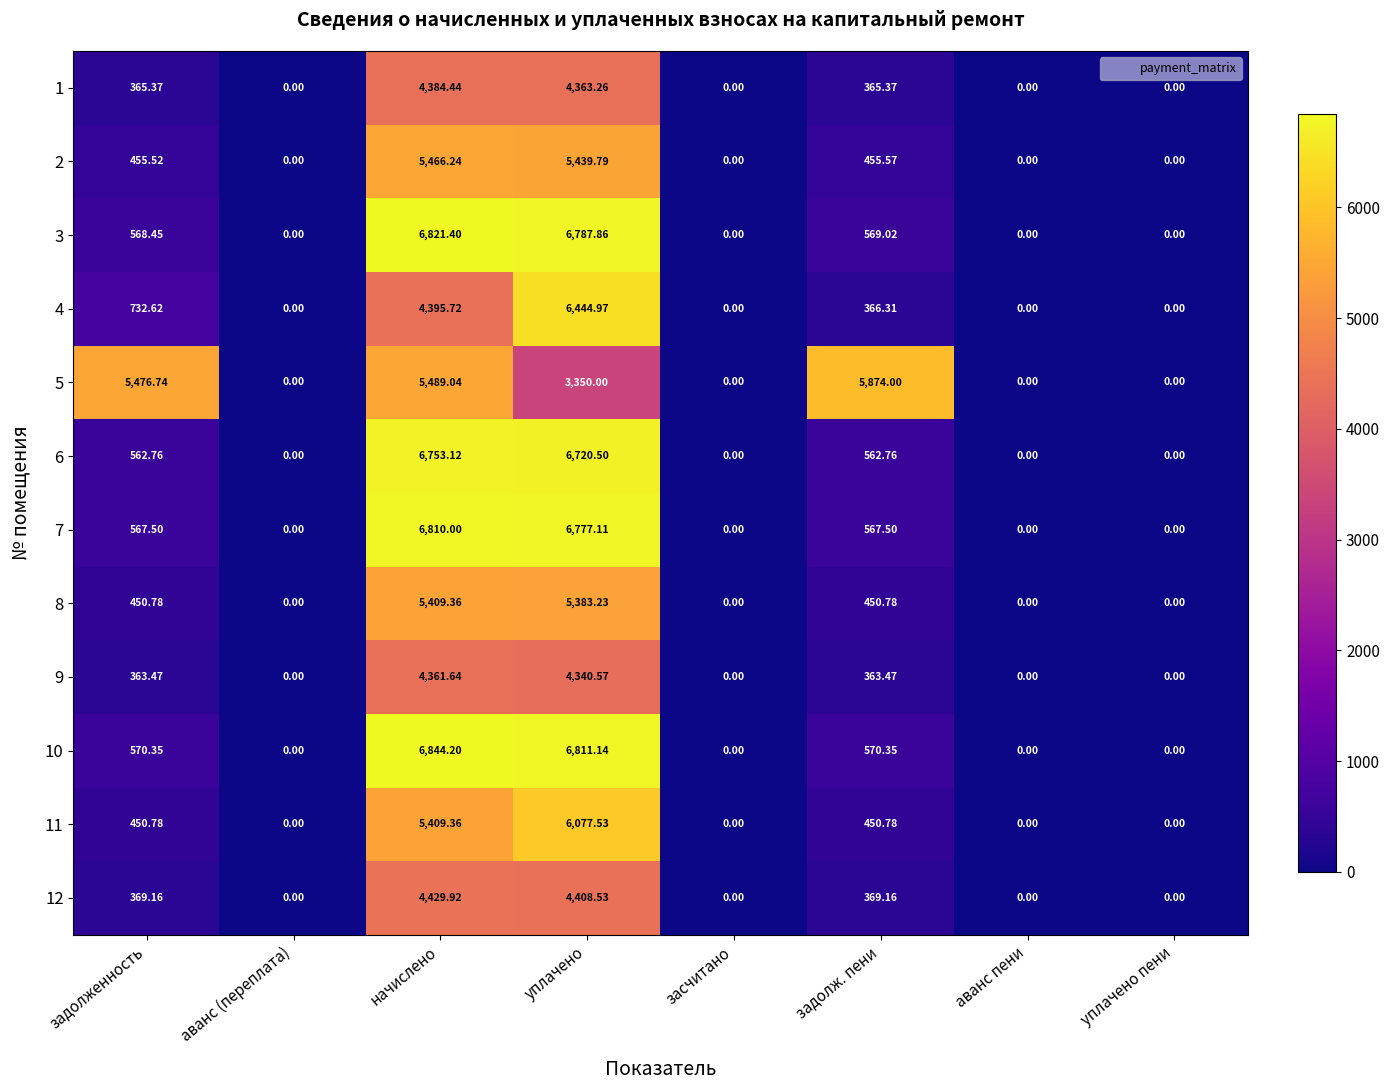

Is the value of 5 at засчитано greater than the value of 6 at задолженность?

No